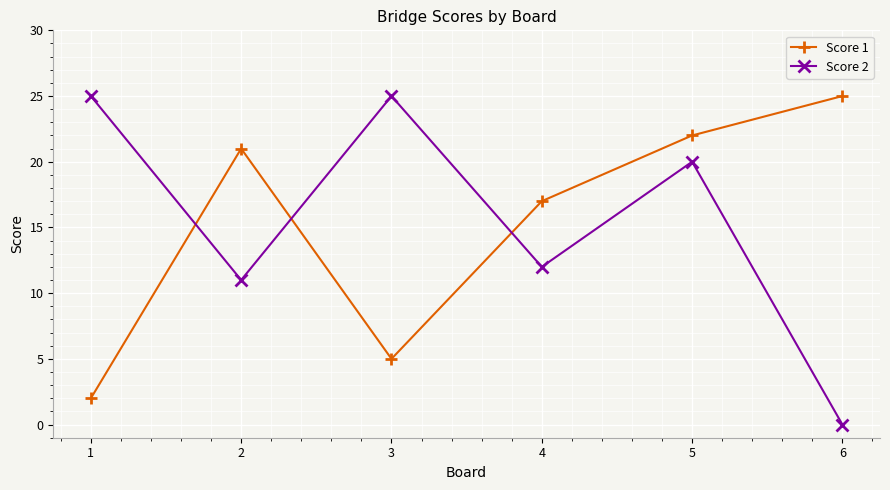

Is it true that Score 1 equals 3 at 1?

False